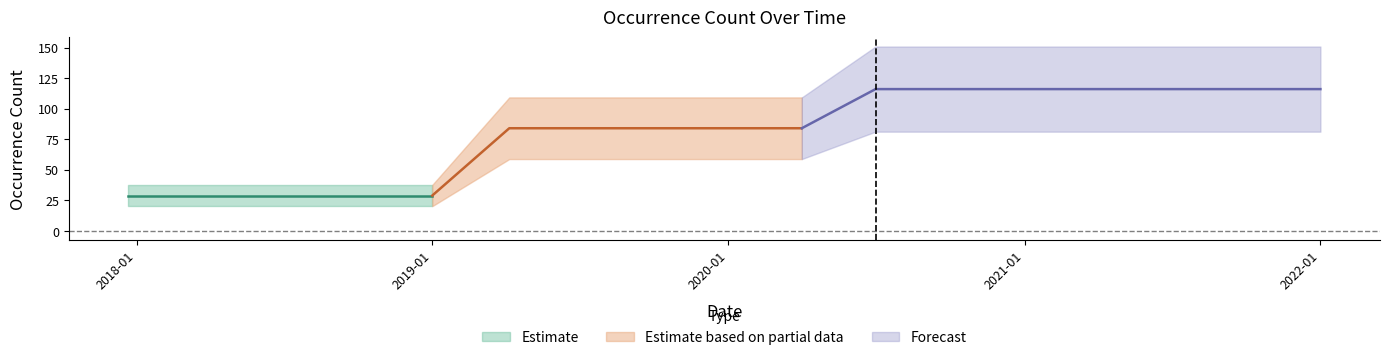

True or false: the data shows 116 at 2021-07-01.

True